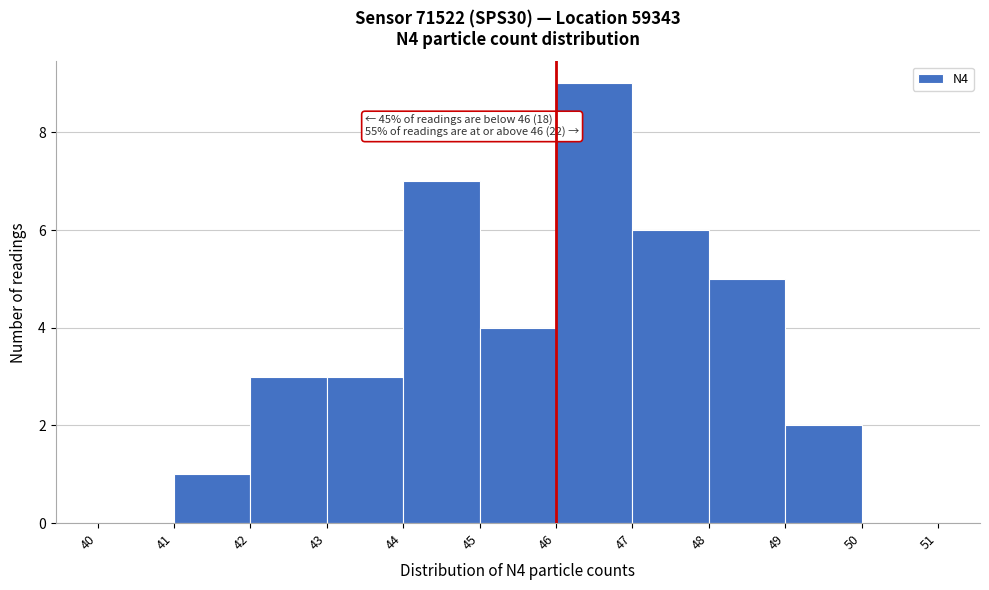

Which range on the x-axis has the tallest bar?

46 to 47